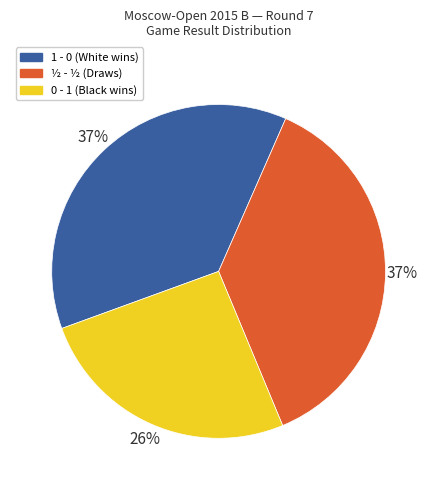

Which has a higher value, 0 - 1 or 1 - 0?

1 - 0